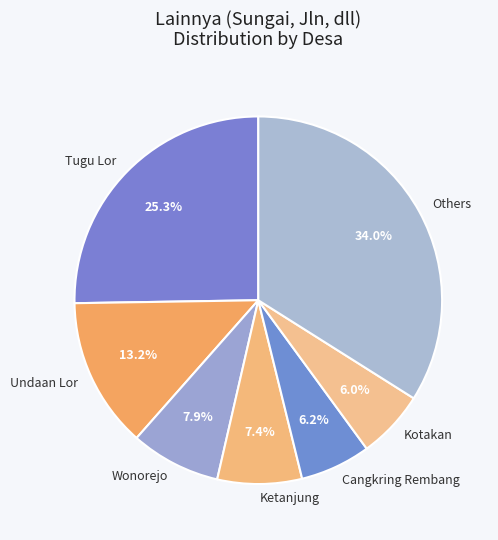

What percentage is NOT represented by Undaan Lor?

86.8%